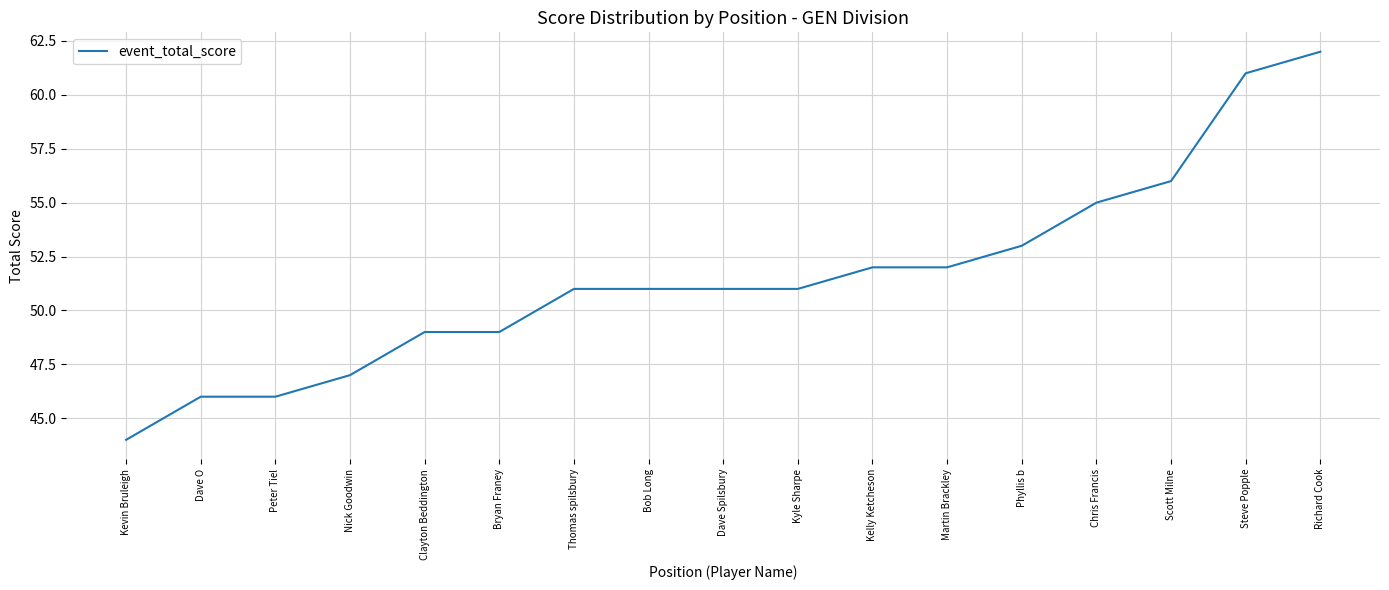

Which label corresponds to the smallest value in the chart?

Kevin Bruleigh